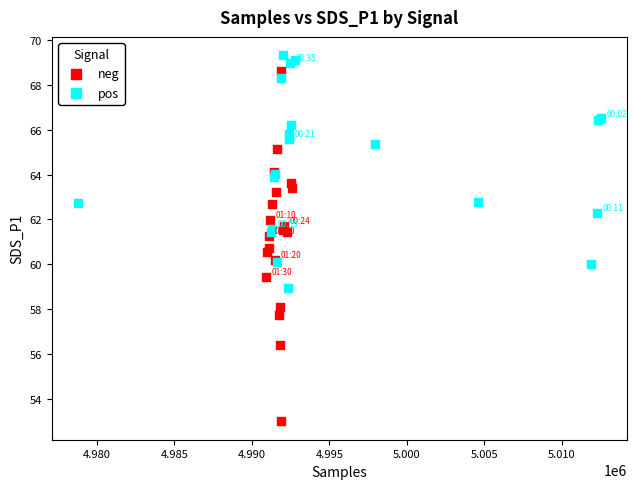

Which series has the largest Y range (max minus min)?

neg